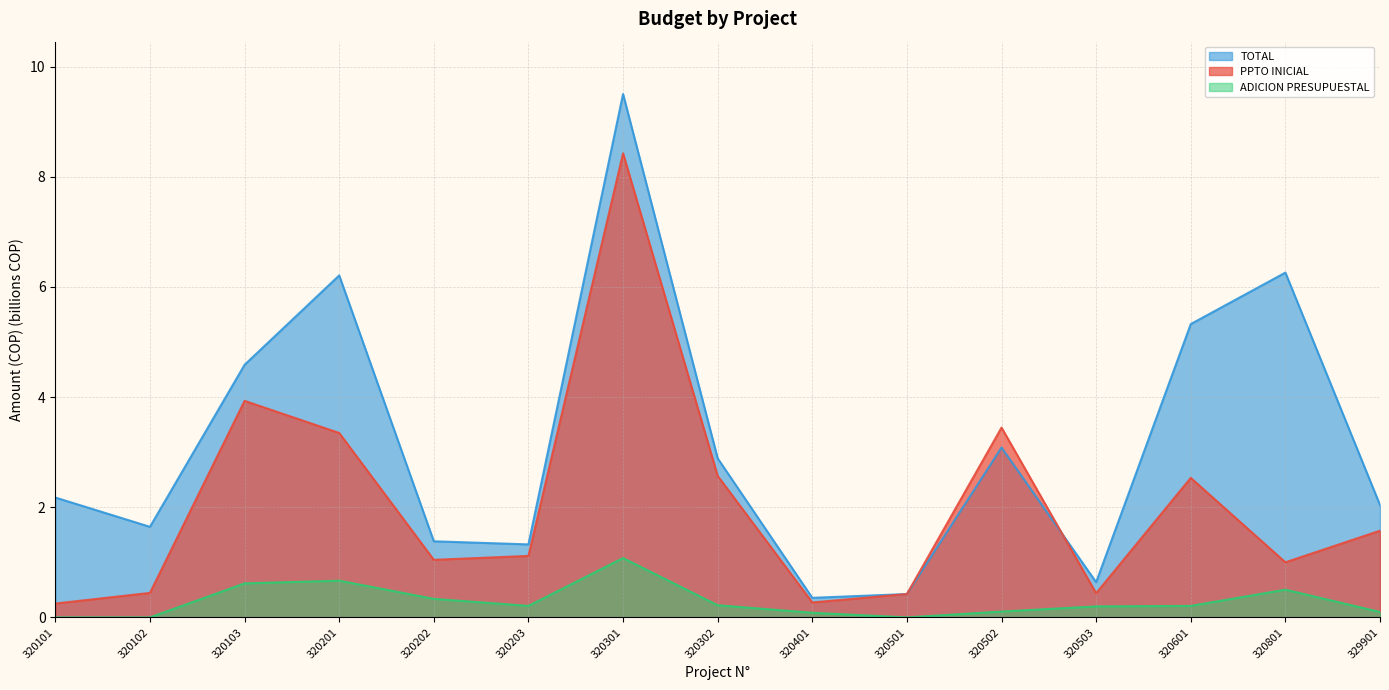

Reading left to right, transcribe all the data shown in this chart.

PPTO INICIAL: 320101=0.3	320102=0.4	320103=3.9	320201=3.3	320202=1.0	320203=1.1	320301=8.4	320302=2.6	320401=0.3	320501=0.4	320502=3.4	320503=0.4	320601=2.5	320801=1.0	329901=1.6
TOTAL: 320101=2.2	320102=1.6	320103=4.6	320201=6.2	320202=1.4	320203=1.3	320301=9.5	320302=2.9	320401=0.4	320501=0.4	320502=3.1	320503=0.6	320601=5.3	320801=6.3	329901=2.0
ADICION PRESUPUESTAL: 320101=0.0	320102=0.0	320103=0.6	320201=0.7	320202=0.3	320203=0.2	320301=1.1	320302=0.2	320401=0.1	320501=0.0	320502=0.1	320503=0.2	320601=0.2	320801=0.5	329901=0.1